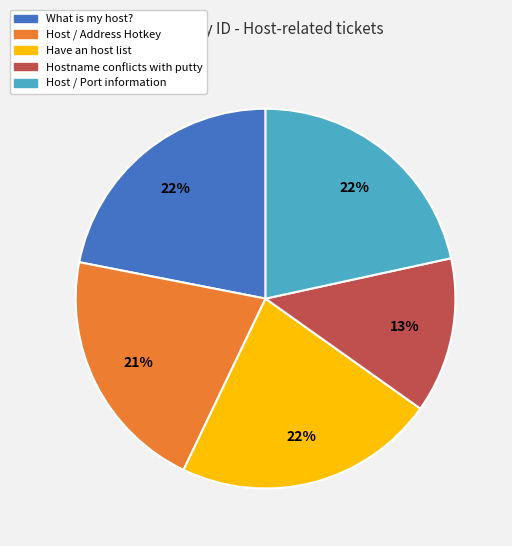

Do Have an host list and Host / Port information together represent more than half of the pie?

No